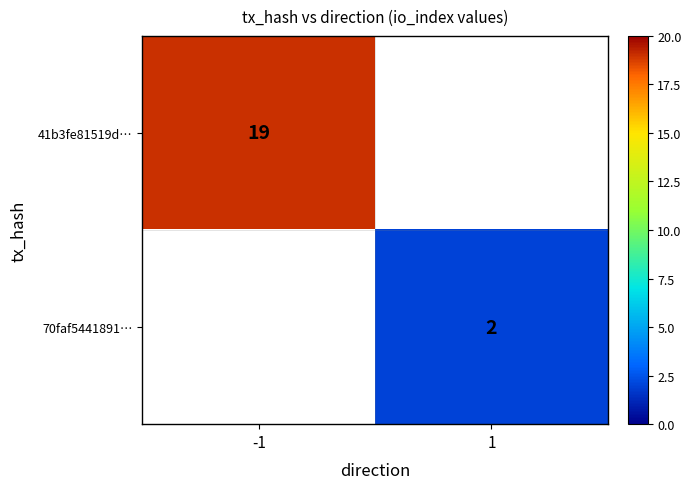

The value of 70faf5441891… at 1 is 2.9. True or false?

False